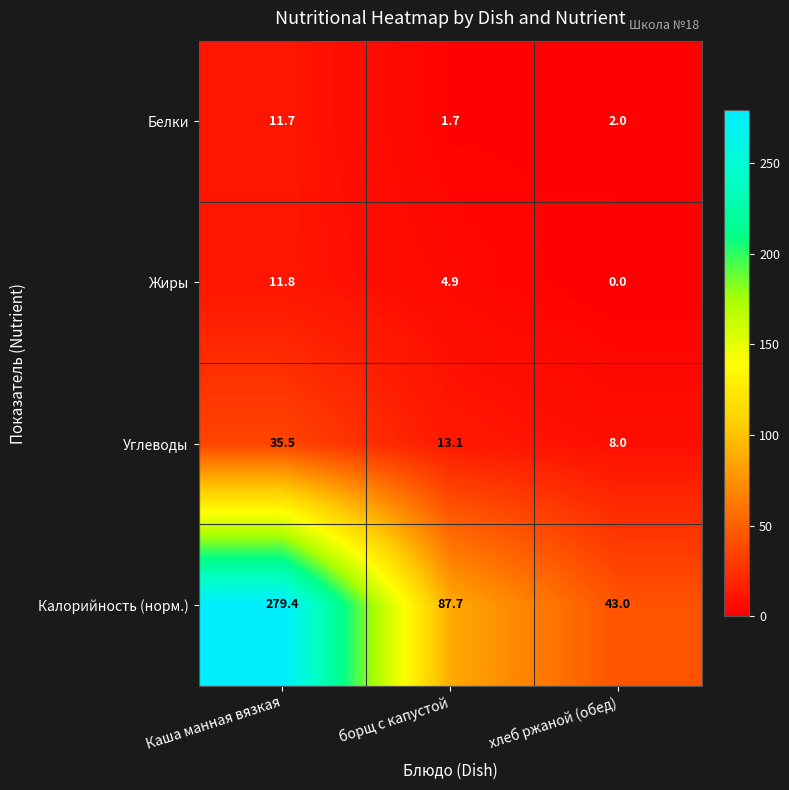

At which category does the chart reach its peak across all series?

Каша манная вязкая